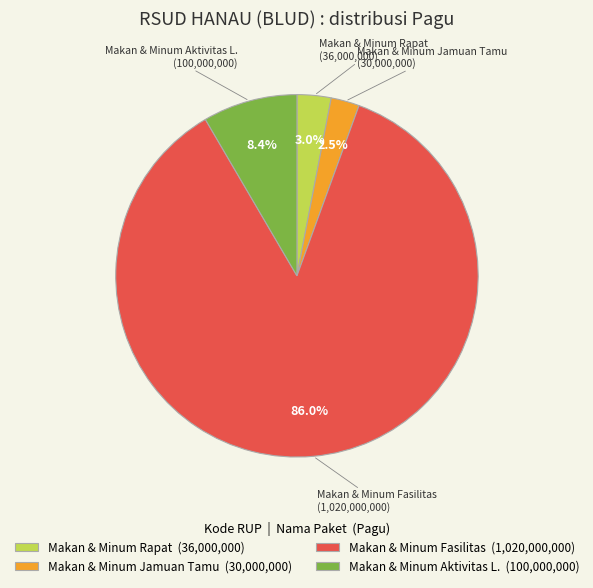

Rank the categories by value from lowest to highest.

Makan & Minum Jamuan Tamu (30,000,000), Makan & Minum Rapat (36,000,000), Makan & Minum Aktivitas L. (100,000,000), Makan & Minum Fasilitas (1,020,000,000)